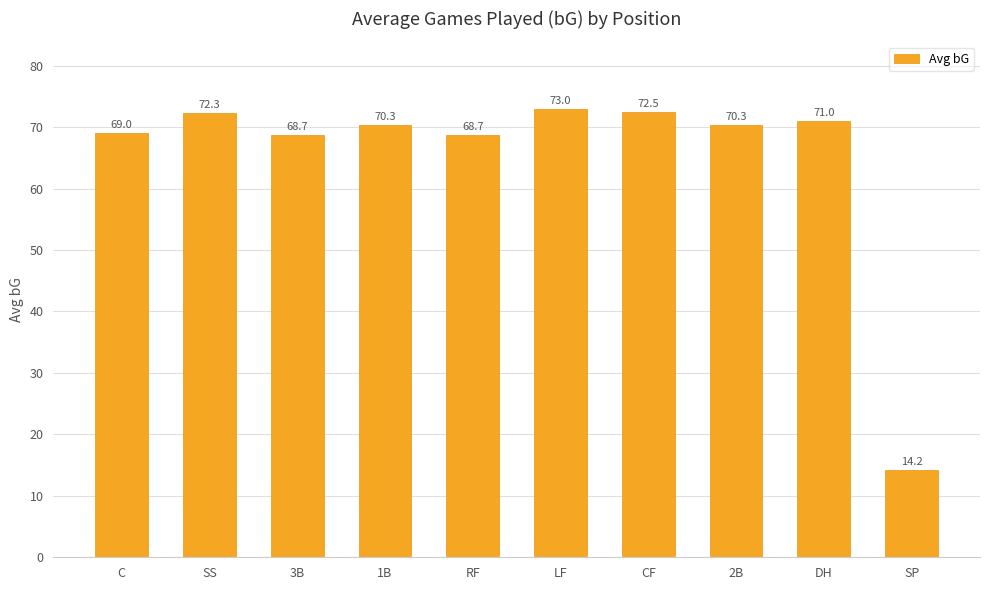

Is it true that the value at CF is 108.3?

False